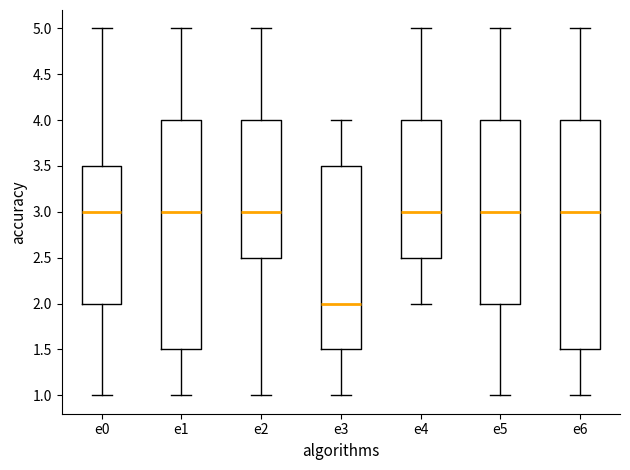

Reading left to right, read every box against the y-axis: the position of its median line, the range the box covers, and the ends of its whiskers. The values are not printed on the chart, so give them approximately, as read against the axis.

e0: median 3.0, box 2.0 to 3.5, whiskers 1.0 to 5.0
e1: median 3.0, box 1.5 to 4.0, whiskers 1.0 to 5.0
e2: median 3.0, box 2.5 to 4.0, whiskers 1.0 to 5.0
e3: median 2.0, box 1.5 to 3.5, whiskers 1.0 to 4.0
e4: median 3.0, box 2.5 to 4.0, whiskers 2.0 to 5.0
e5: median 3.0, box 2.0 to 4.0, whiskers 1.0 to 5.0
e6: median 3.0, box 1.5 to 4.0, whiskers 1.0 to 5.0